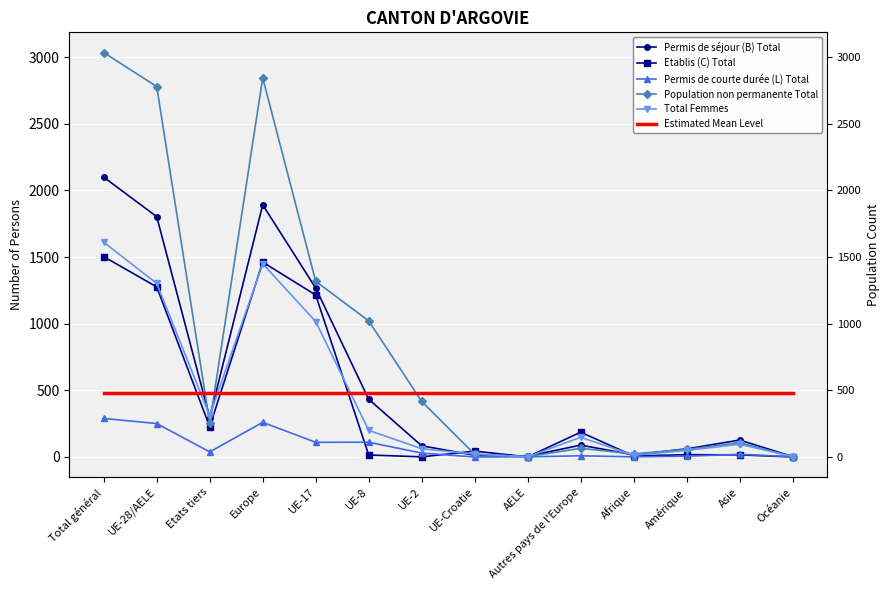

True or false: Estimated Mean Level has more than 2 points higher than both neighbors.

False